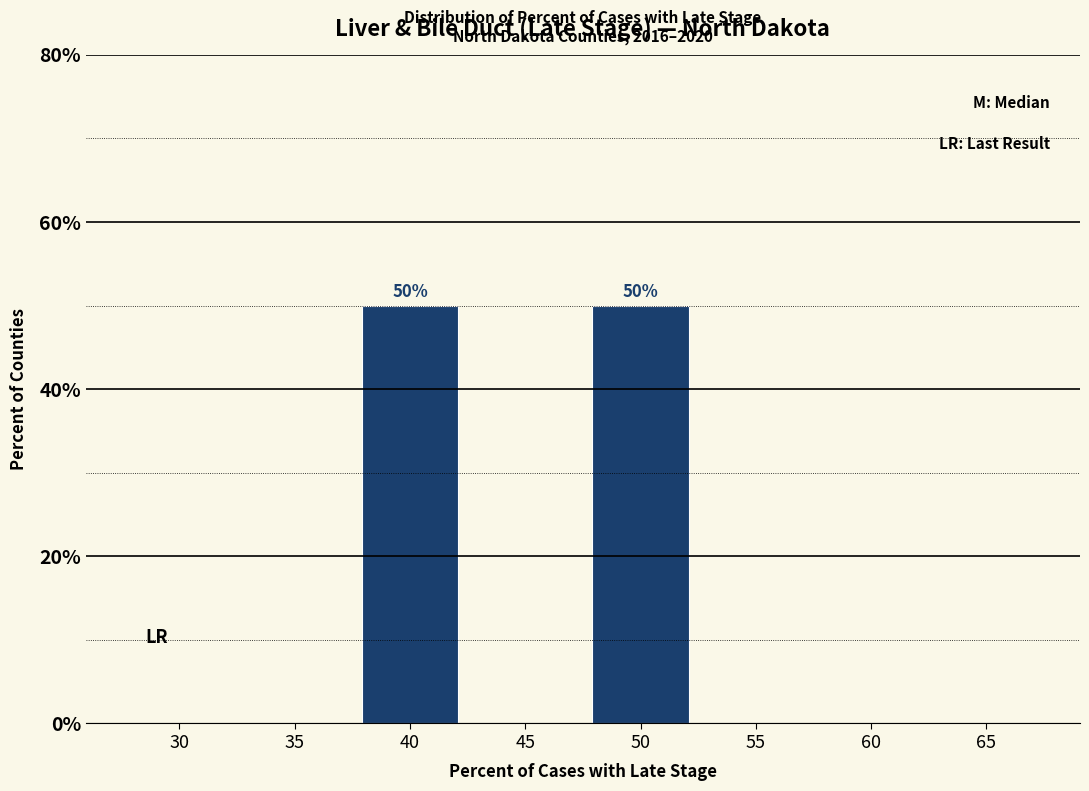

Reading left to right, extract all data points from this chart.

30=0	35=0	40=50	45=0	50=50	55=0	60=0	65=0